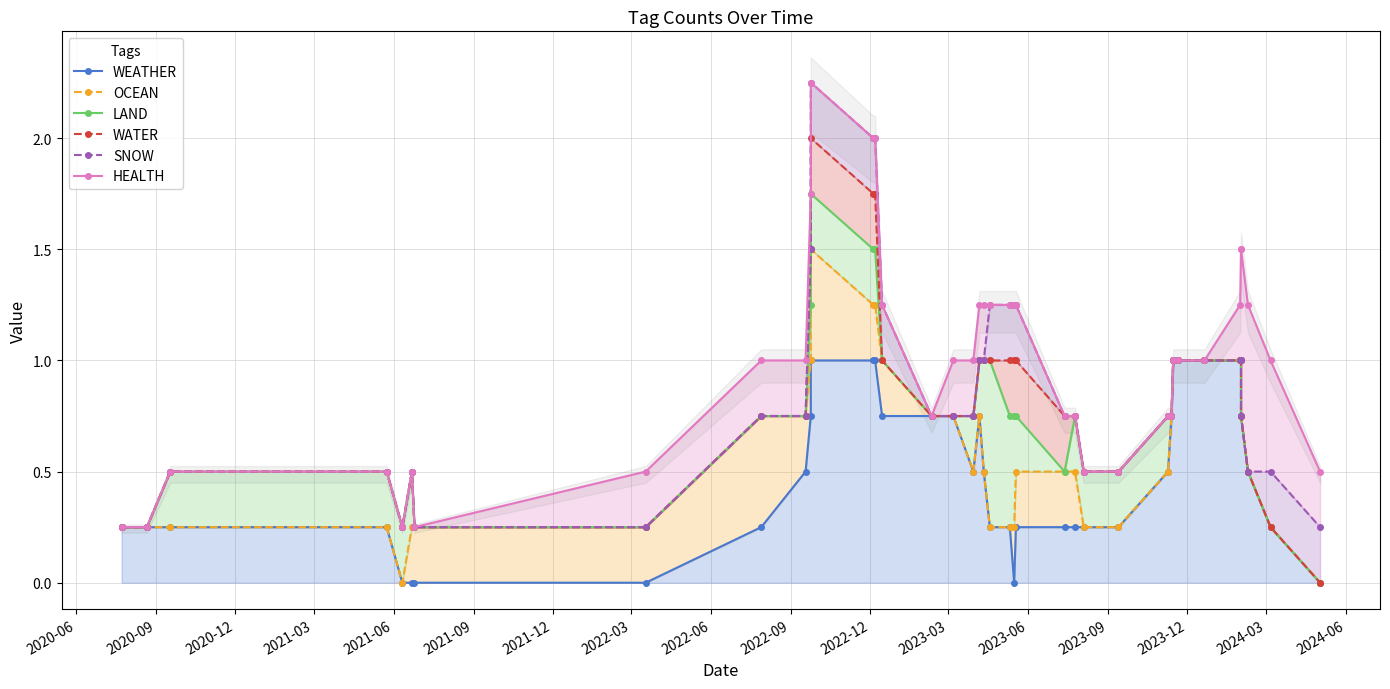

Which series has the largest total across all categories?

HEALTH